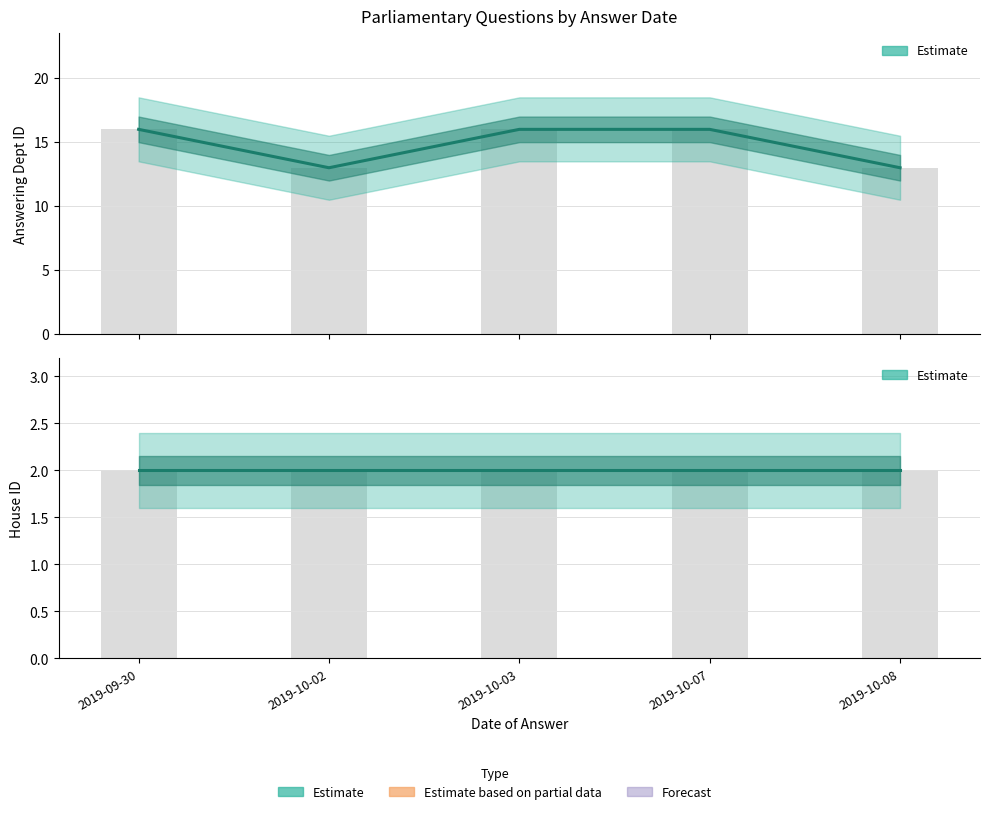

Reading right to left, transcribe all the data shown in this chart.

answering dept id: 2019-10-08=13	2019-10-07=16	2019-10-03=16	2019-10-02=13	2019-09-30=16
house id: 2019-10-08=2	2019-10-07=2	2019-10-03=2	2019-10-02=2	2019-09-30=2